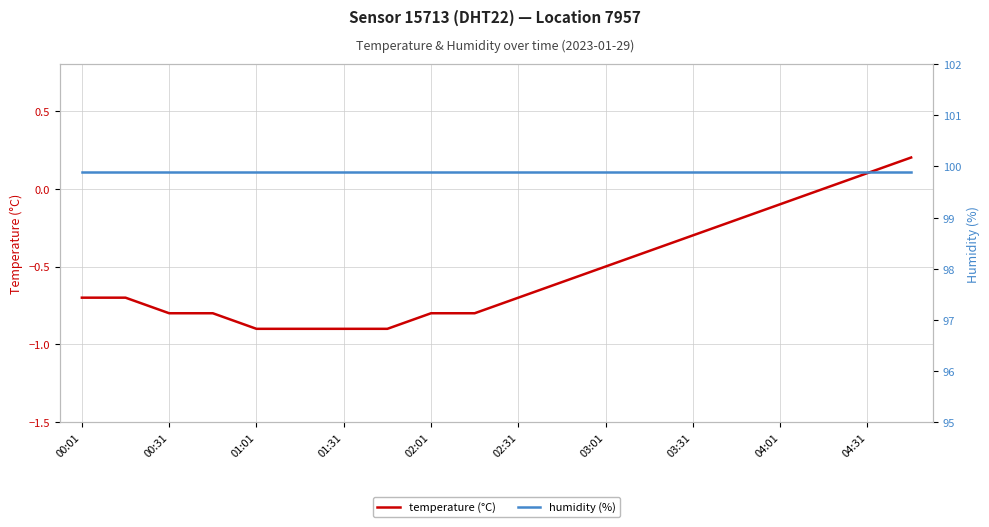

True or false: temperature (°C) has a value of -0.1 at 04:01.

True